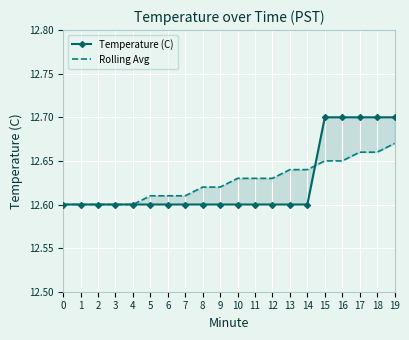

What is the maximum value for Rolling Avg?

12.7